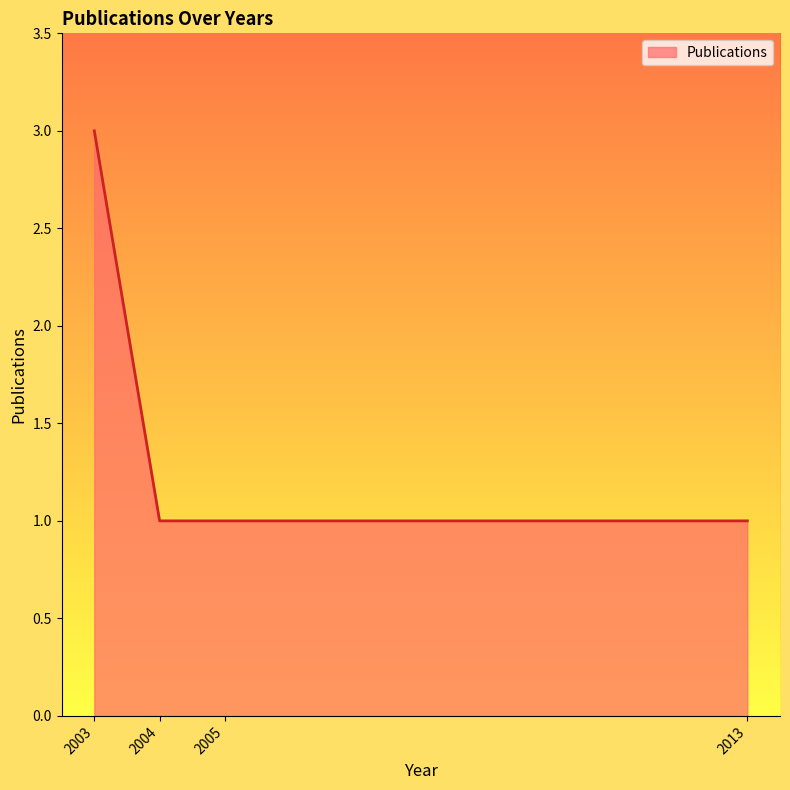

What is the ratio of the value at 2003 to the value at 2013?

3.0